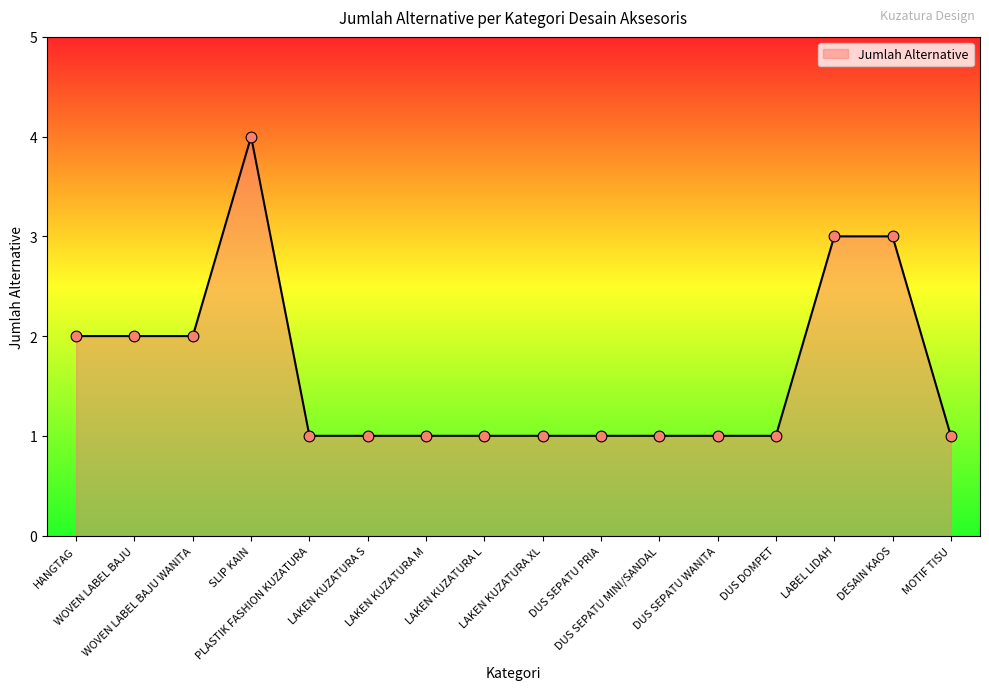

What is the change in value from WOVEN LABEL BAJU WANITA to LAKEN KUZATURA XL?

-1